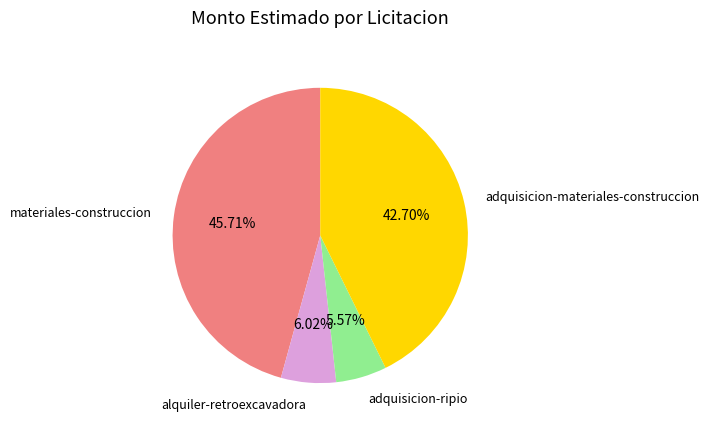

Which has a higher value, adquisicion-ripio or adquisicion-materiales-construccion?

adquisicion-materiales-construccion